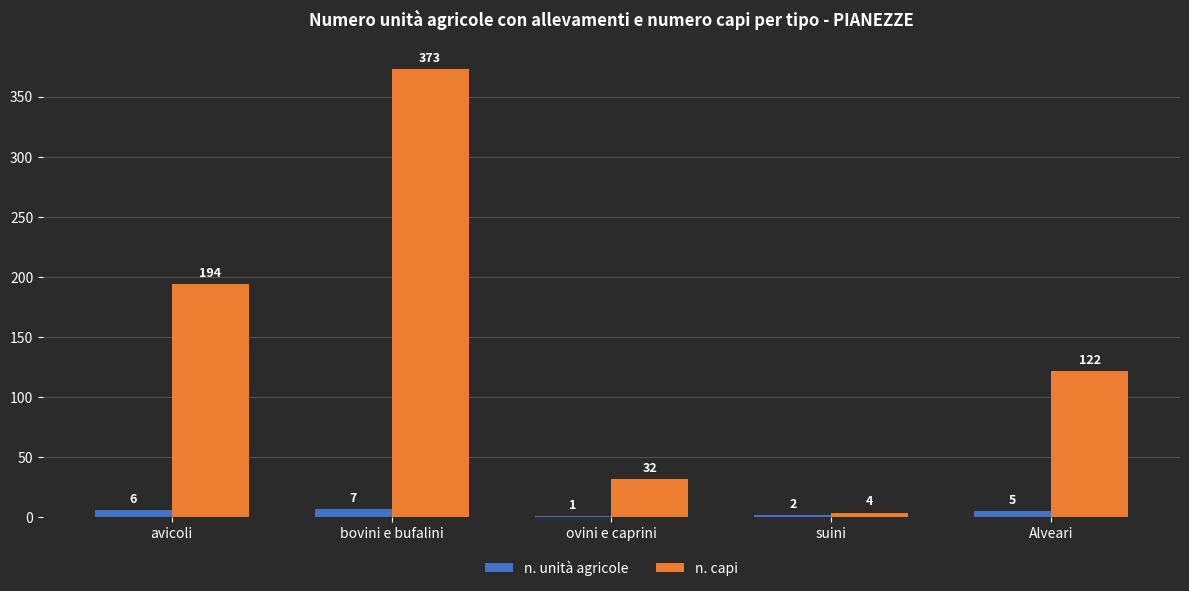

Reading right to left, list all the values displayed in this chart.

n. unità agricole: 5	2	1	7	6
n. capi: 122	4	32	373	194